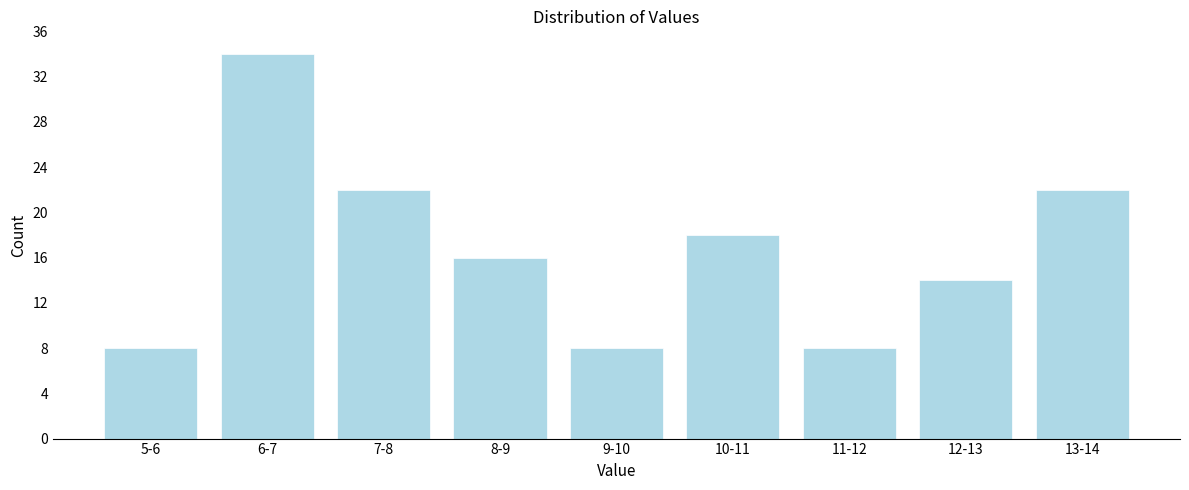

Reading left to right, what are all the values shown in this chart?

8	34	22	16	8	18	8	14	22